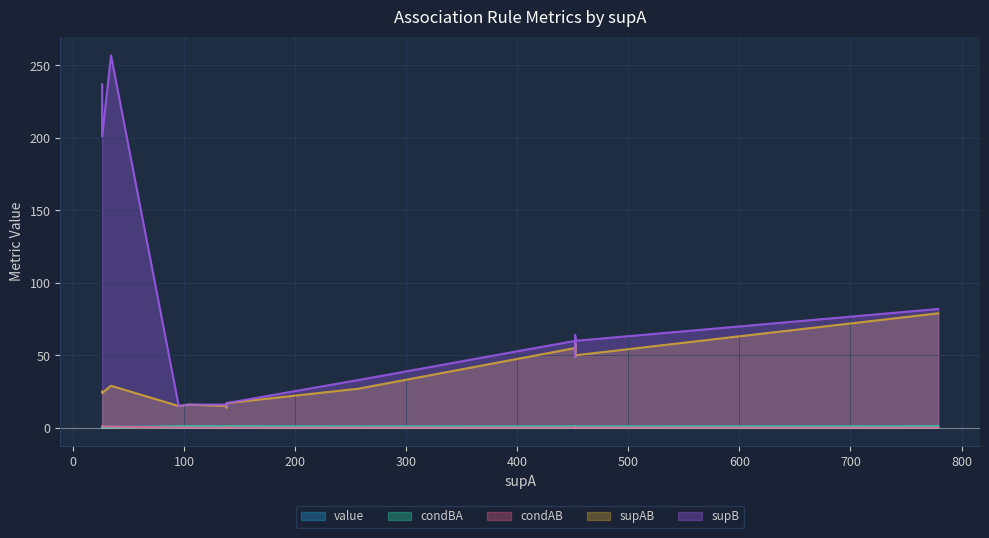

In condBA, how many points are lower than both neighbors (excluding endpoints)?

6